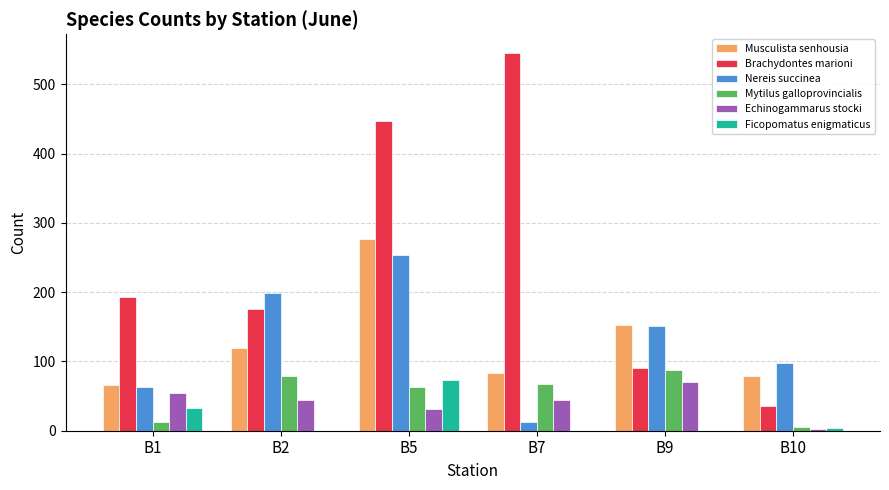

What is the average value of the Ficopomatus enigmaticus series?

18